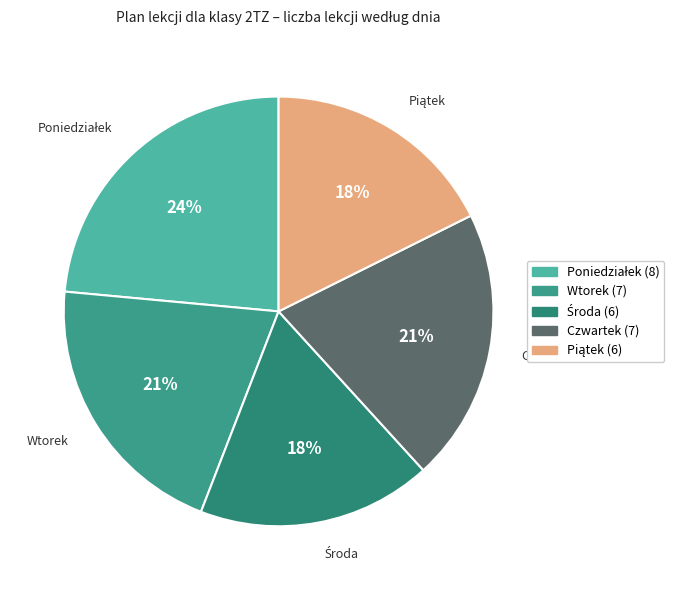

To the nearest percent, what portion does Czwartek represent?

21%